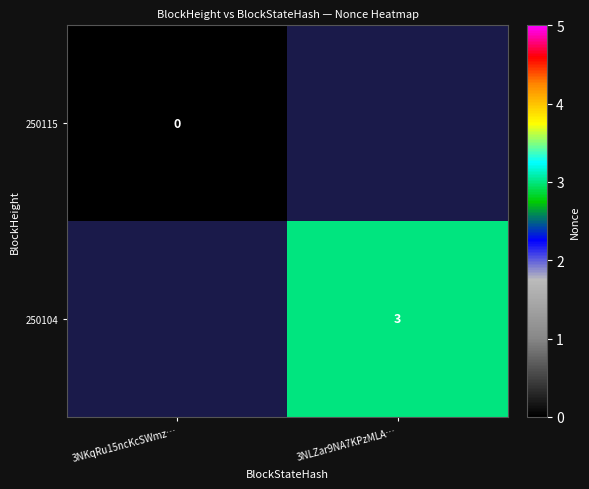

At which category does the chart reach its peak across all series?

3NLZar9NA7KPzMLA…